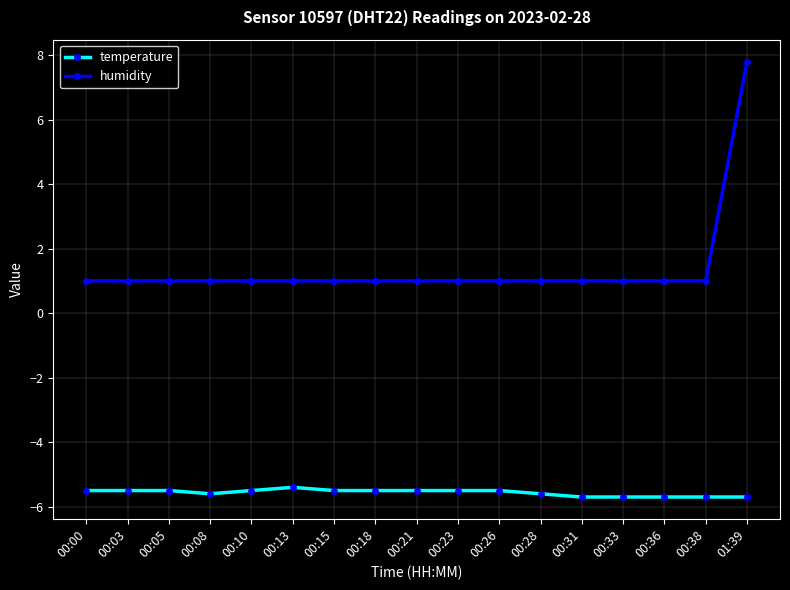

True or false: humidity and temperature intersect in this chart.

False